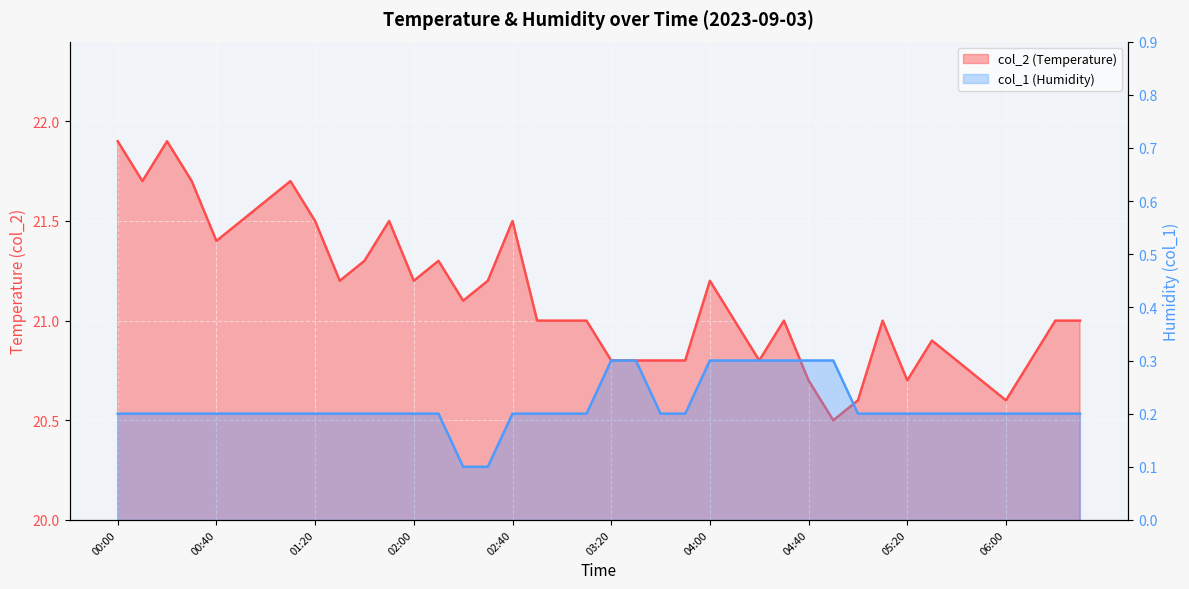

The col_2 series shows 21.2 at 02:00. True or false?

True